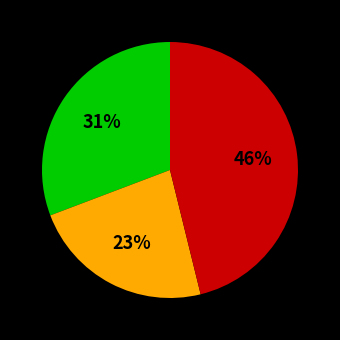

How many slices are in this pie chart?

3